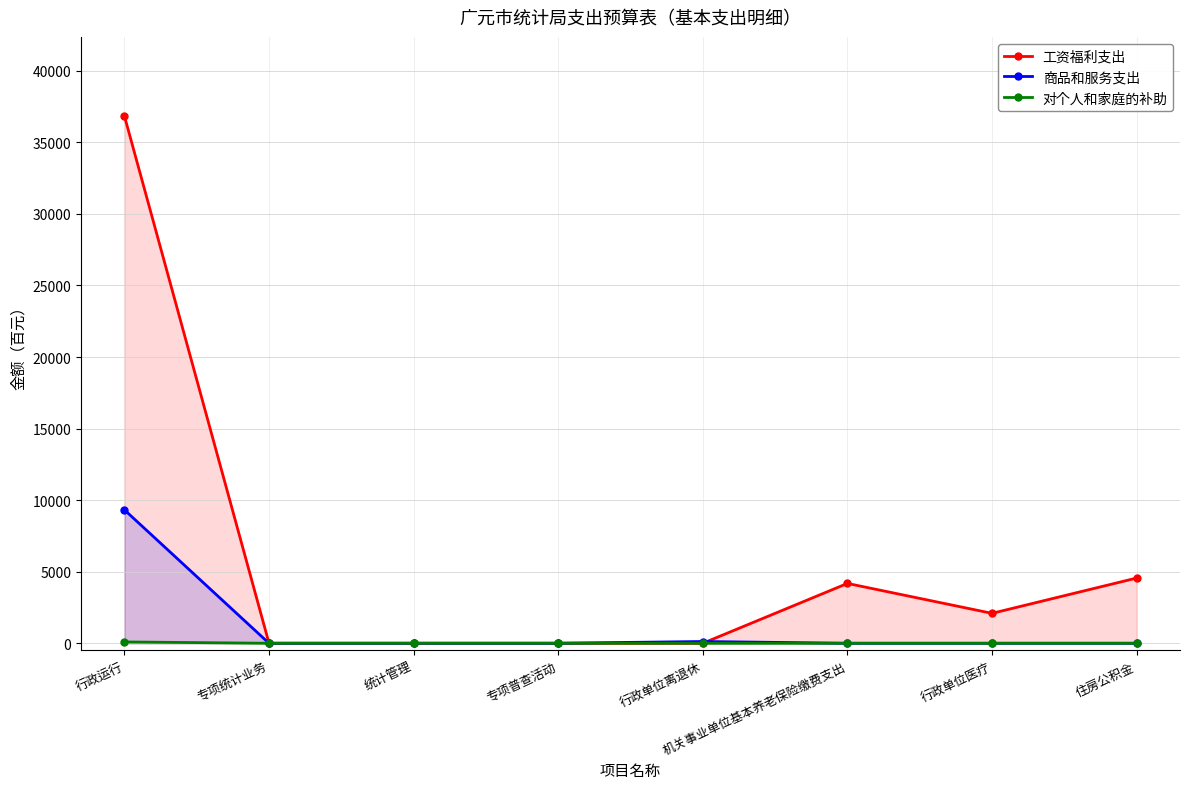

How many interior local valleys does the 工资福利支出 series have?

1